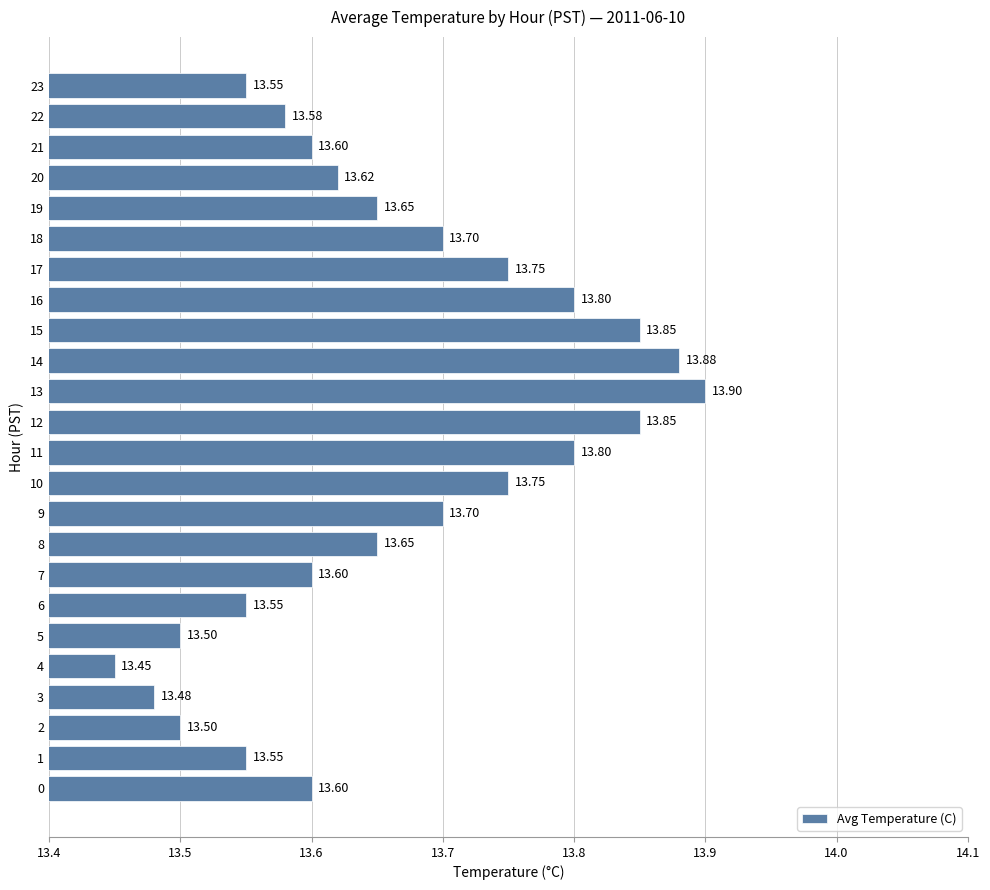

What is the difference between the maximum and second lowest values?

0.4